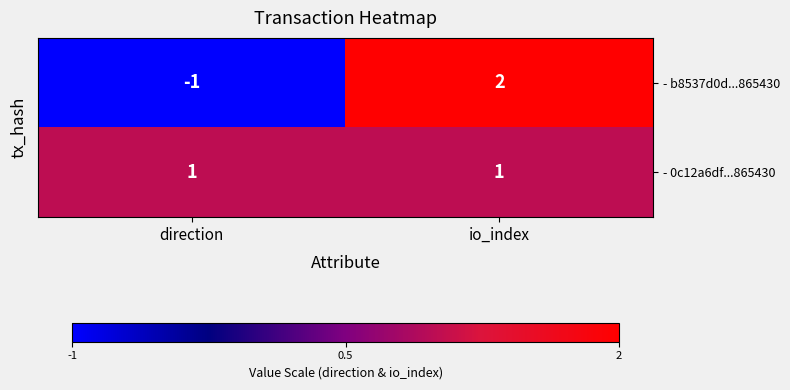

Is it true that - 0c12a6df...865430 equals 2 at io_index?

False